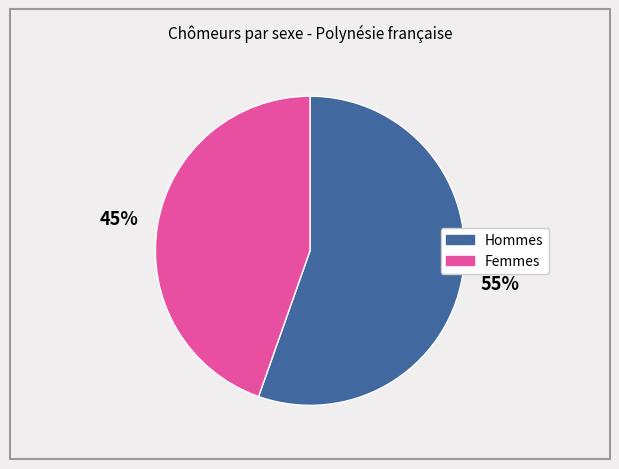

The Femmes slice represents 45% of the pie. True or false?

True